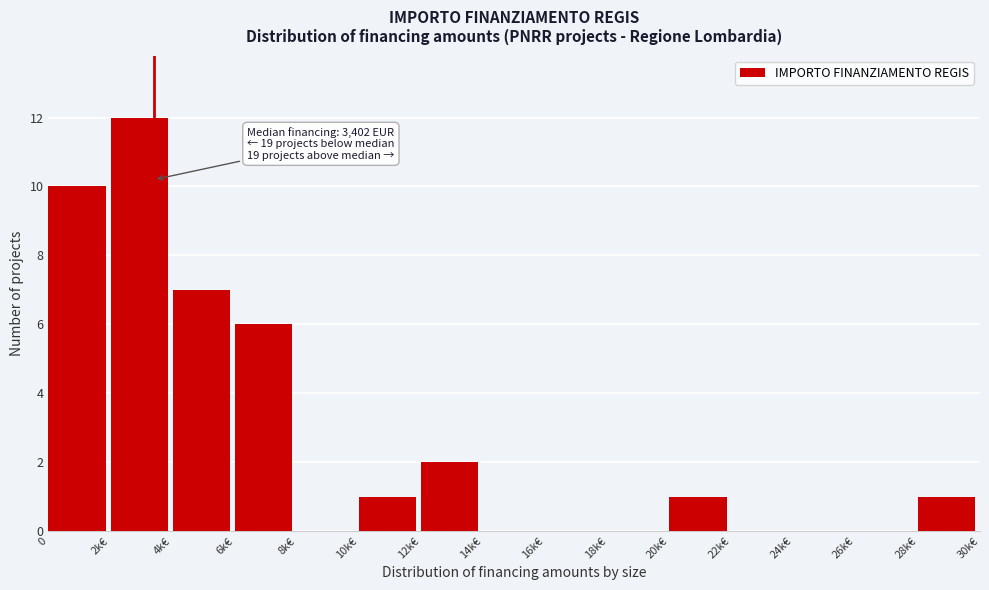

Reading left to right, list all the values displayed in this chart.

0=10	2k€=12	4k€=7	6k€=6	8k€=0	10k€=1	12k€=2	14k€=0	16k€=0	18k€=0	20k€=1	22k€=0	24k€=0	26k€=0	28k€=1